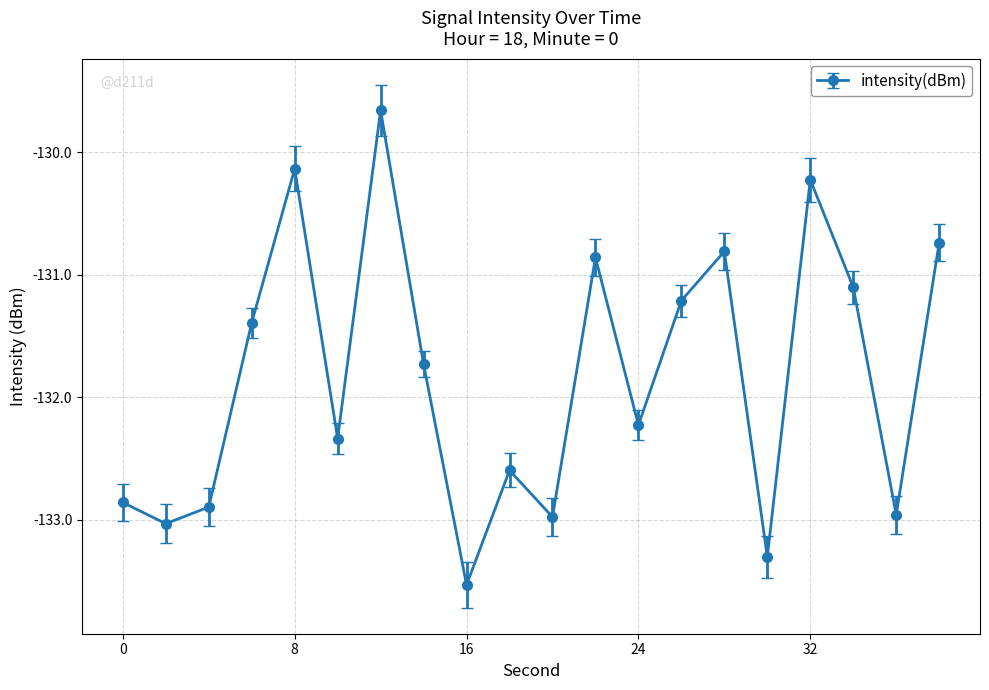

What is the smallest value displayed?

-133.5